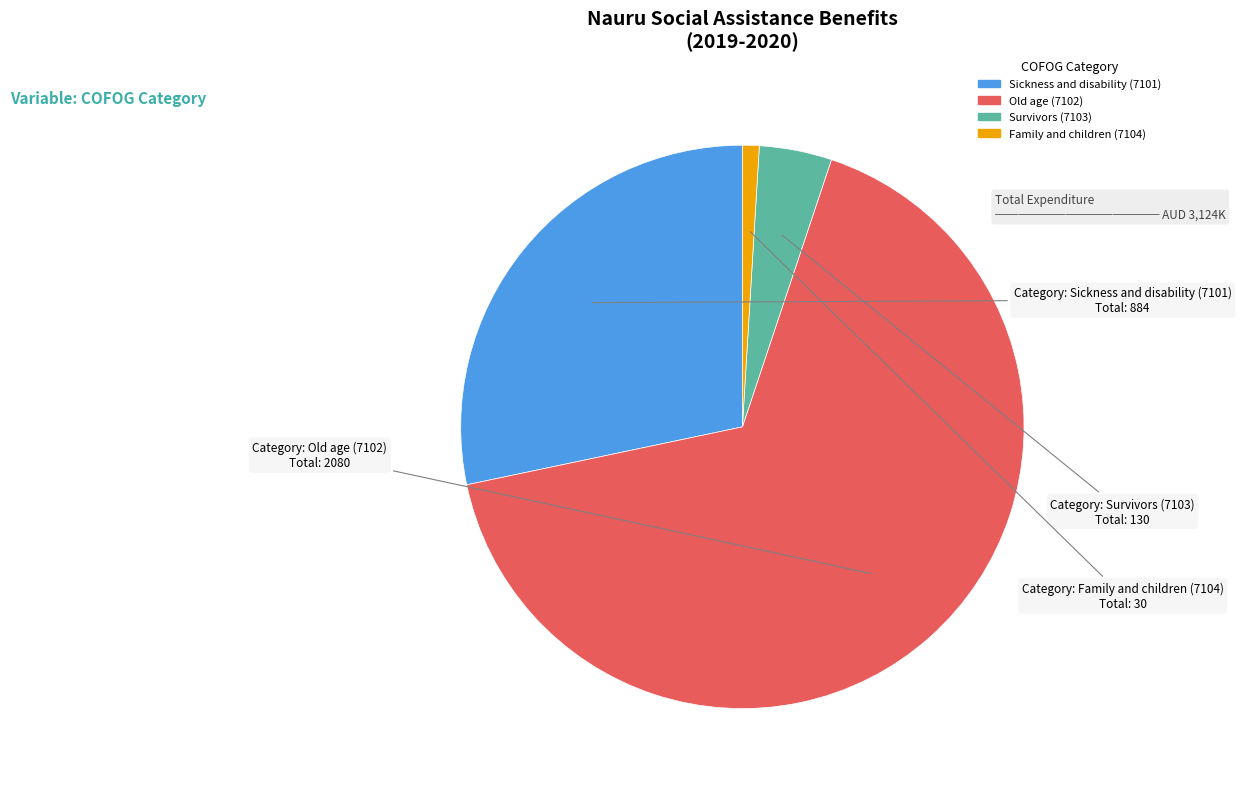

How many slices are in this pie chart?

4